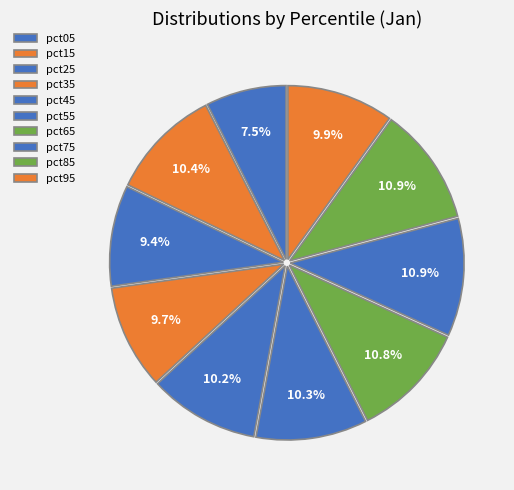

Is there a majority slice in this chart?

No